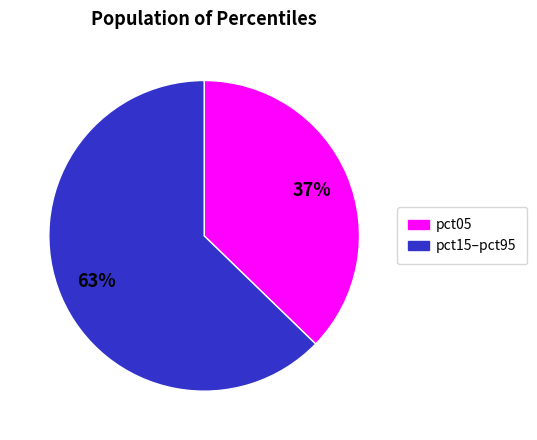

To the nearest percent, what is the average slice percentage?

50%